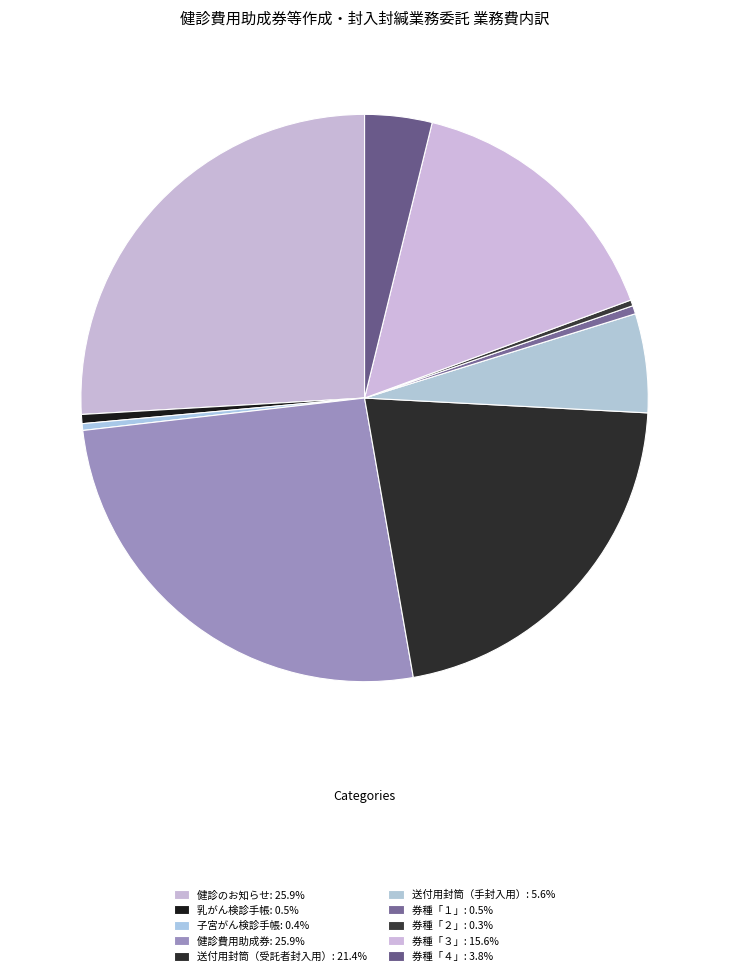

Count the number of slices in the pie.

10